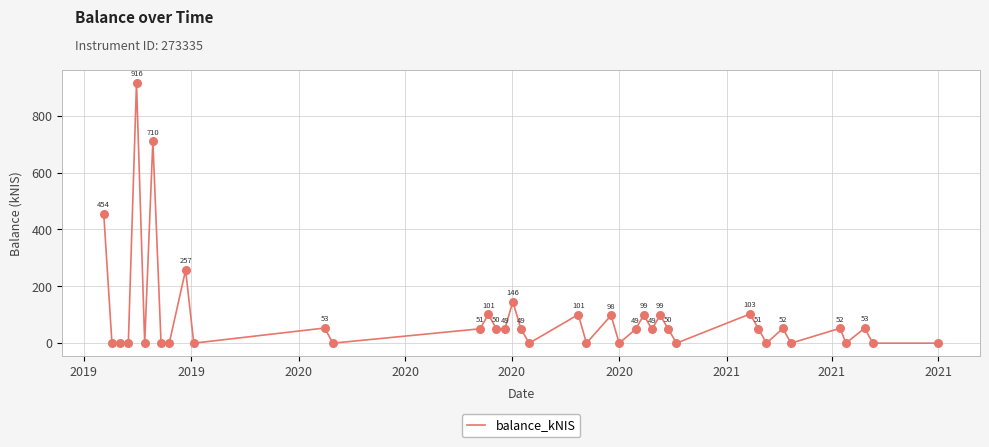

What is the greatest value displayed?

915.6